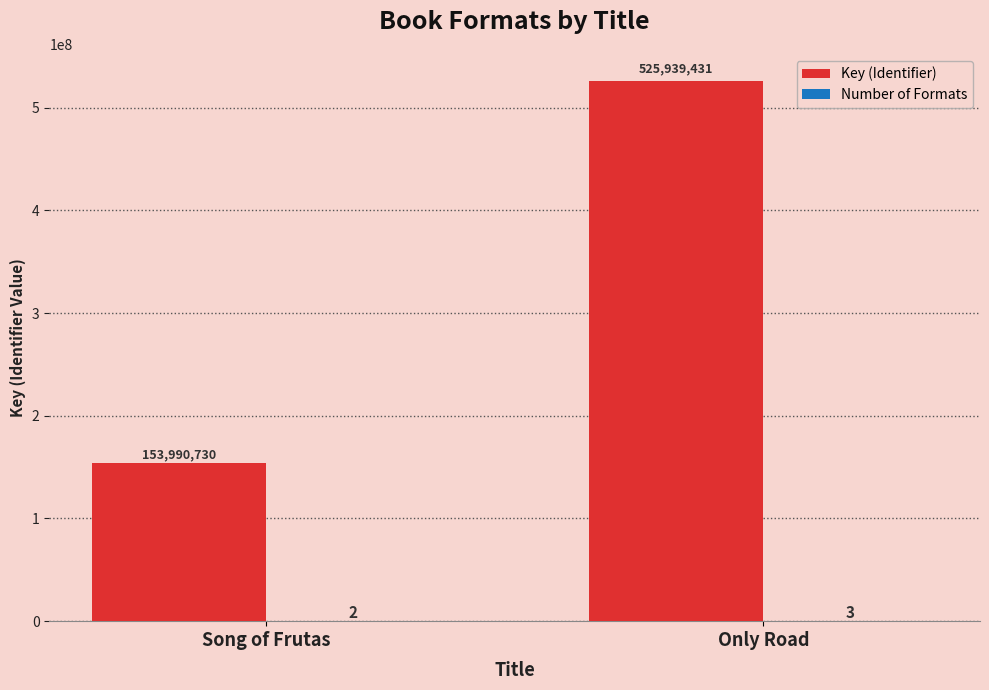

What is the maximum value for Key (Identifier)?

525939431